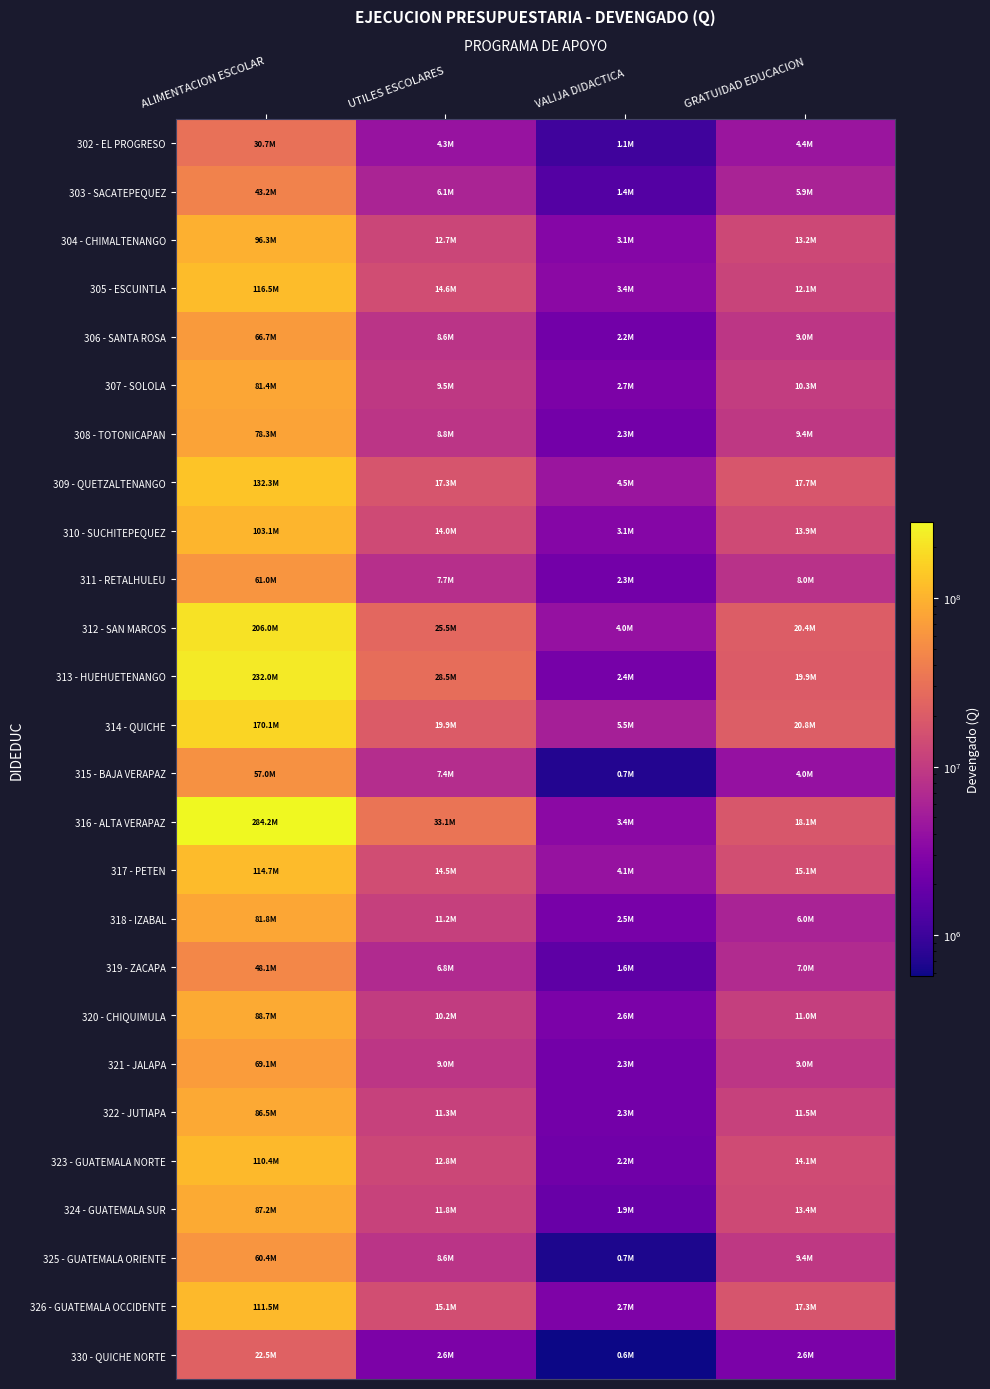

How many series are shown in this chart?

26